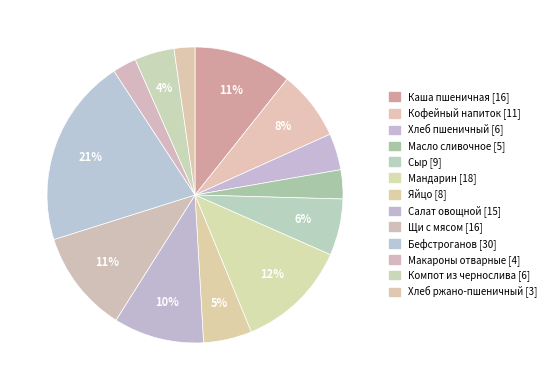

Does Сыр represent more than half of the total?

No